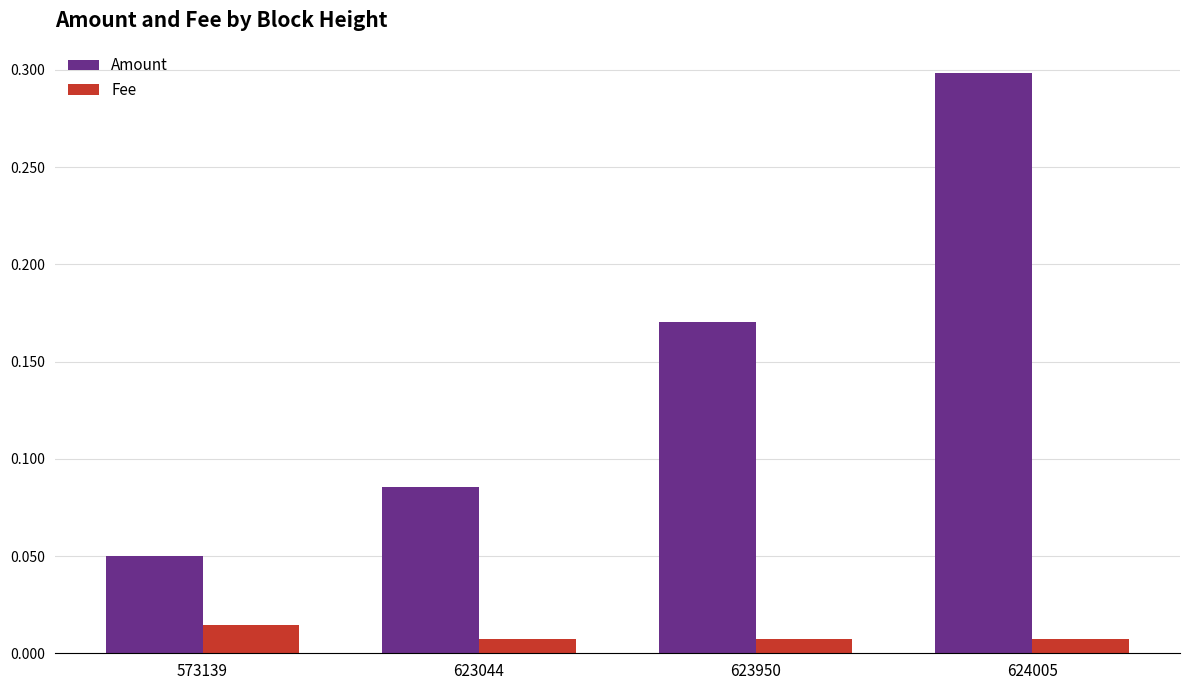

How many bars are there in each group?

2